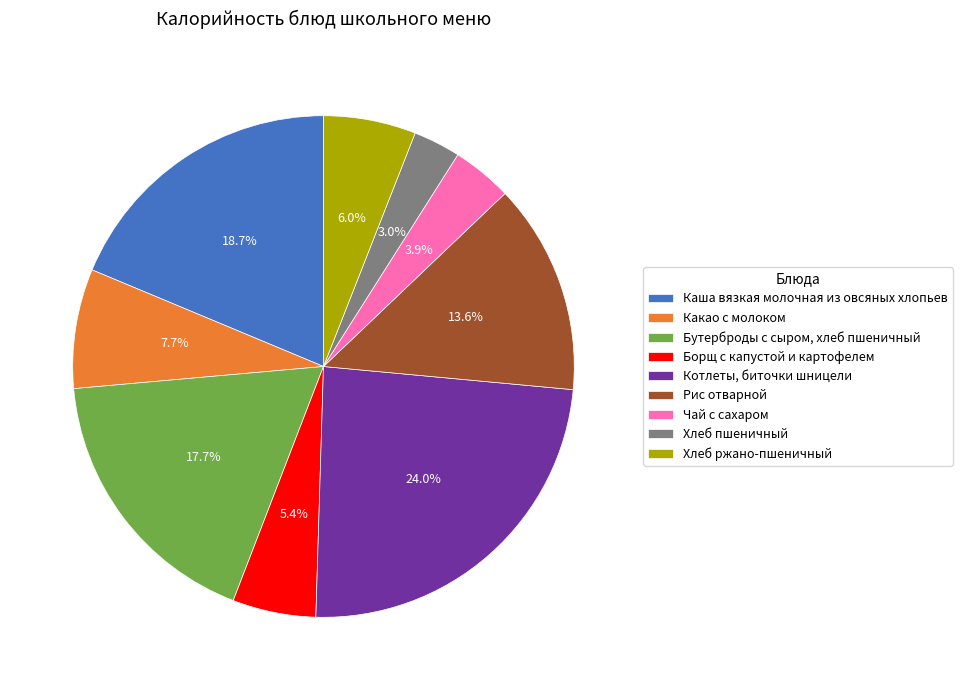

What is the smallest slice in the pie chart?

Хлеб пшеничный